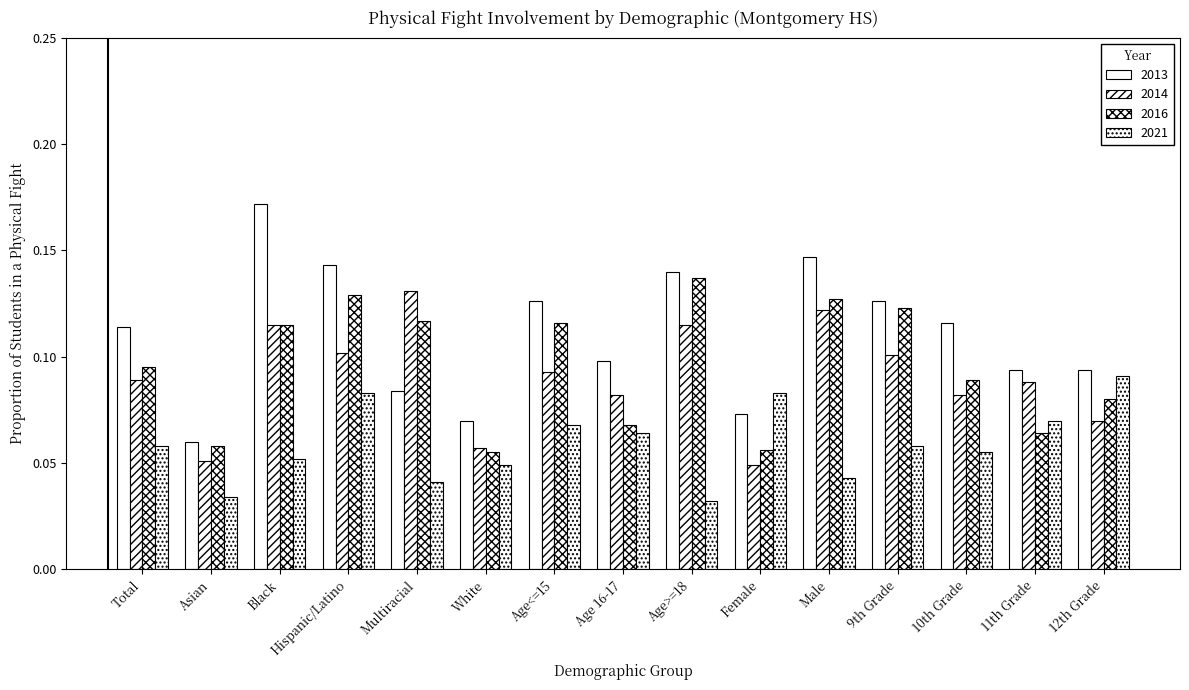

Count the number of categories in the chart.

15